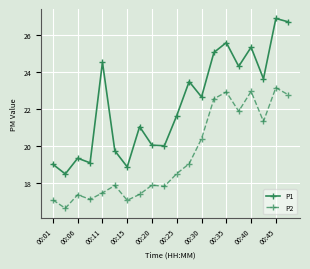

Is this an area chart (filled region under the line)?

No